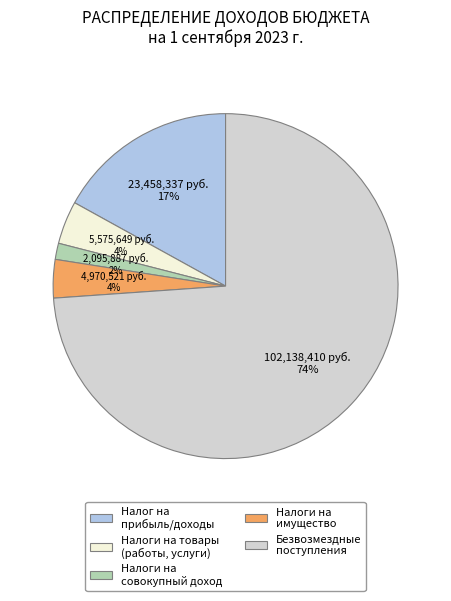

How many segments does this pie chart have?

5